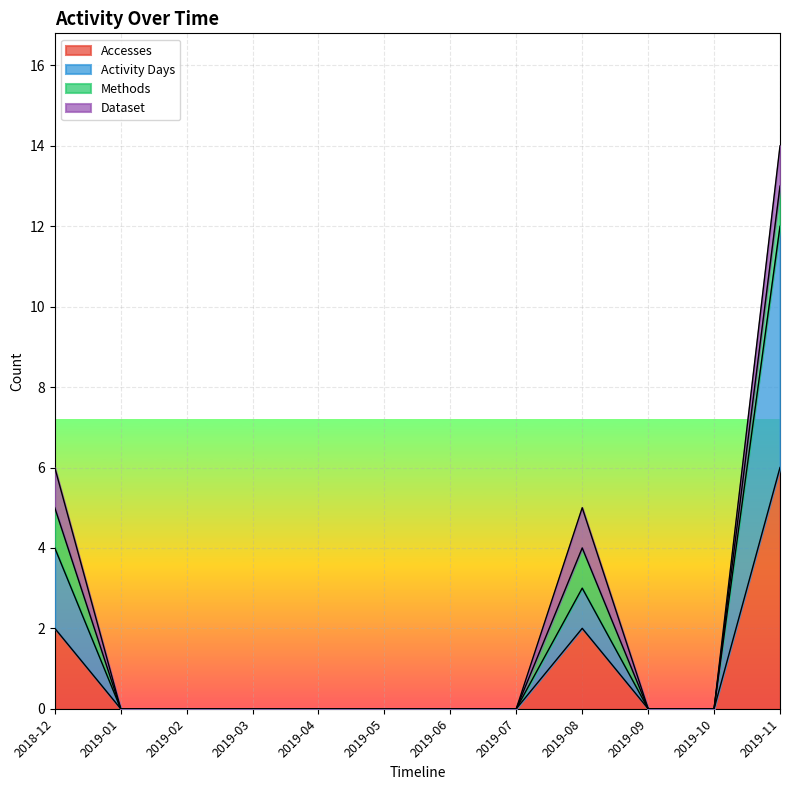

Does the chart display data point markers on the line(s)?

No